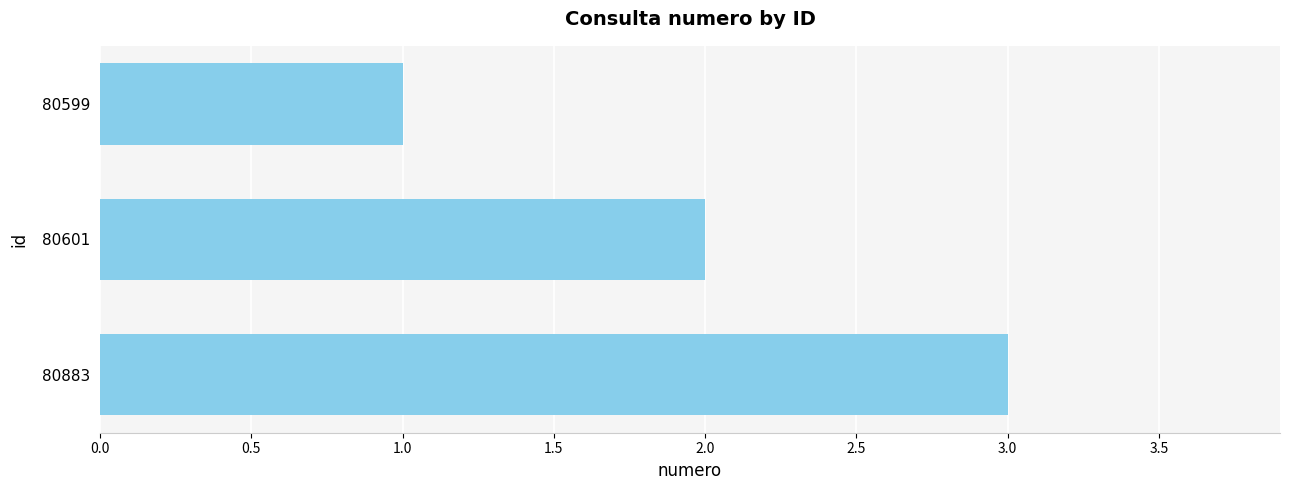

Which category has the highest value across all series?

80883